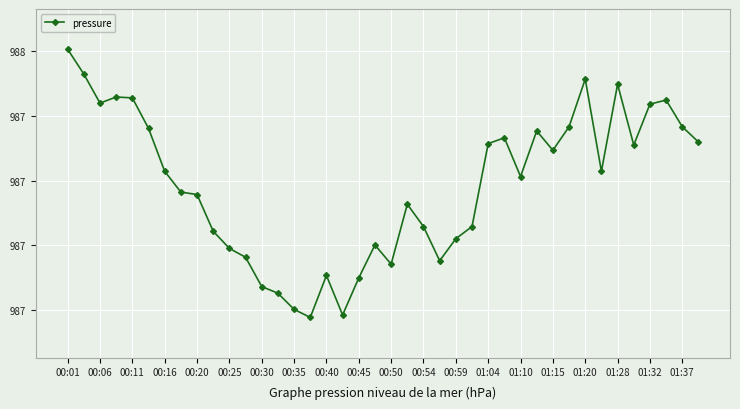

Does the chart have visible grid lines?

Yes